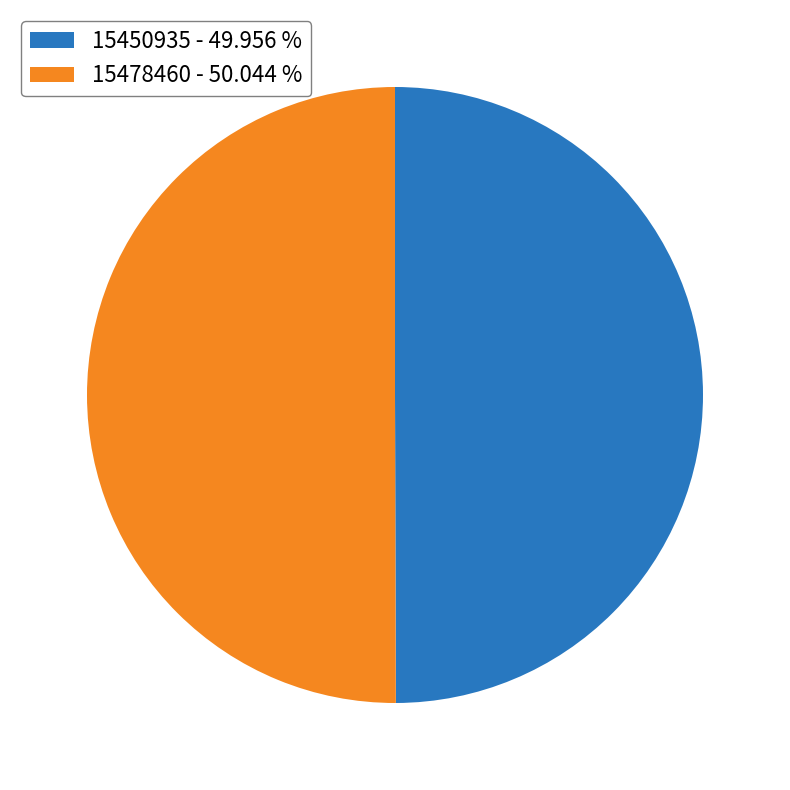

The 15450935 slice represents 56% of the pie. True or false?

False